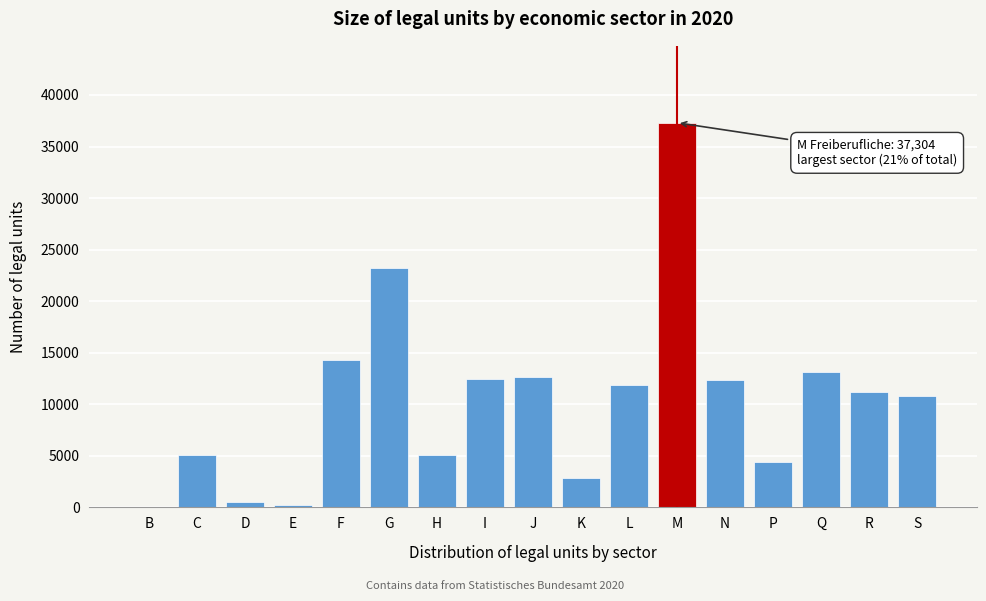

Is it true that the value at Q is 13158?

True